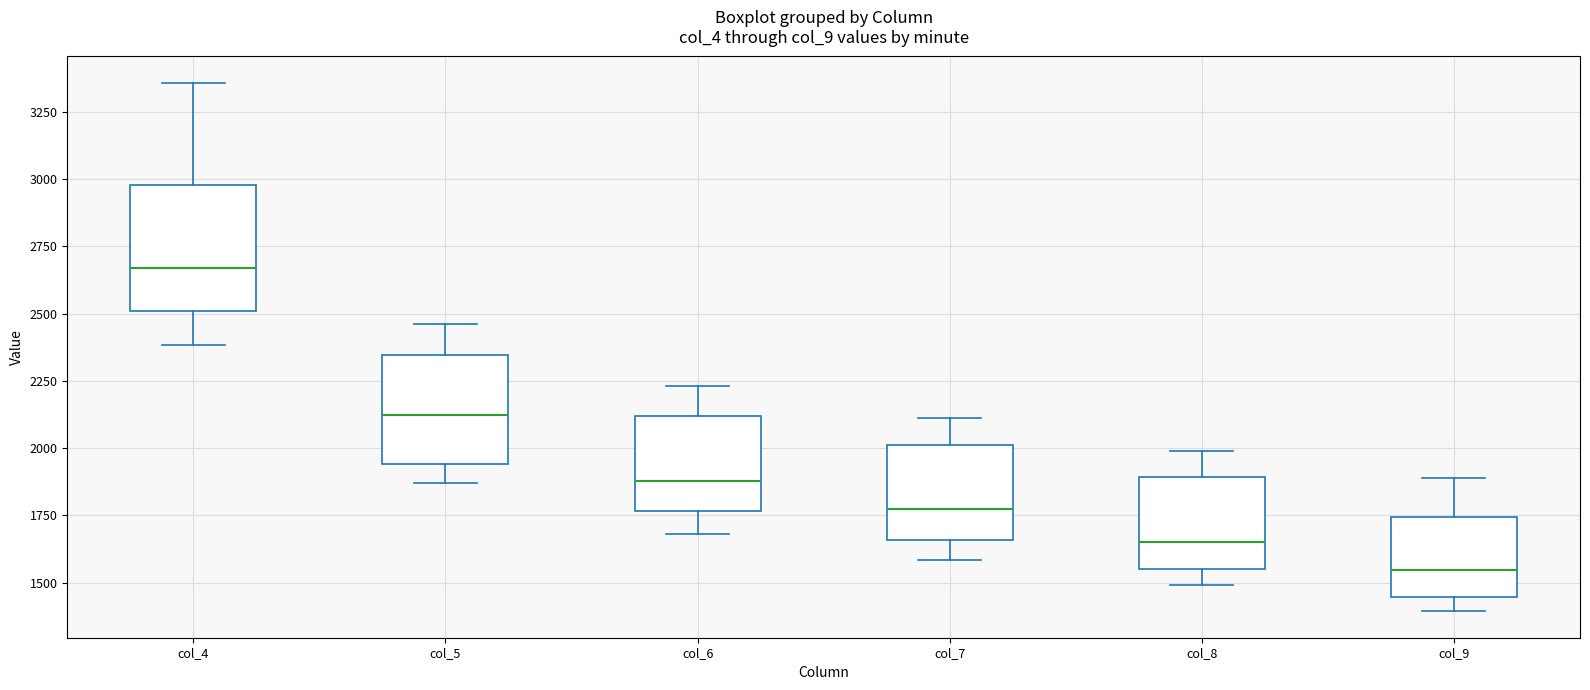

Which box has the lowest median line?

col_9